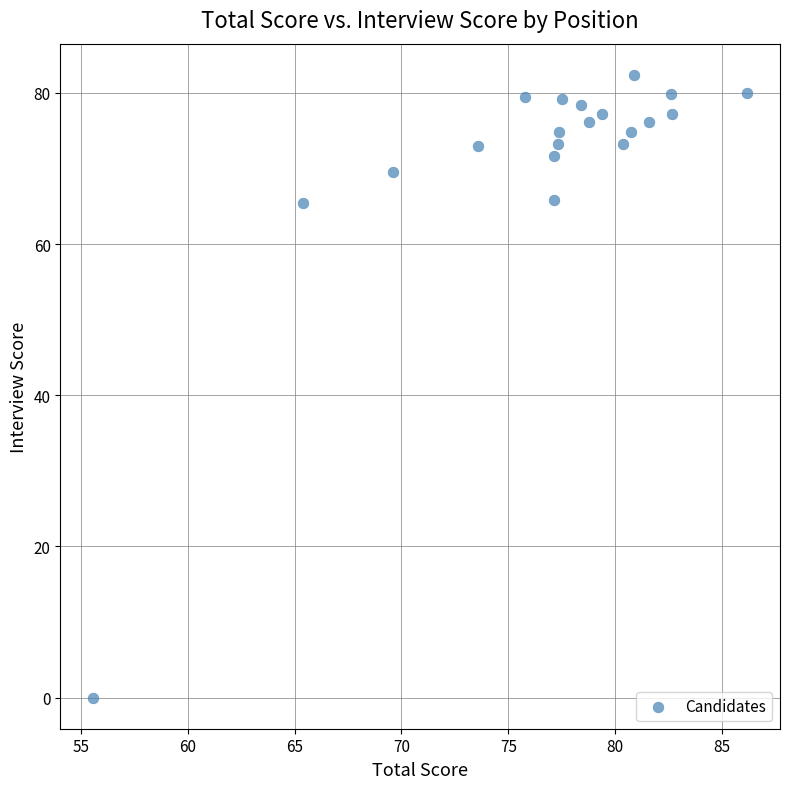

What is the range of X values (max minus min)?

30.6